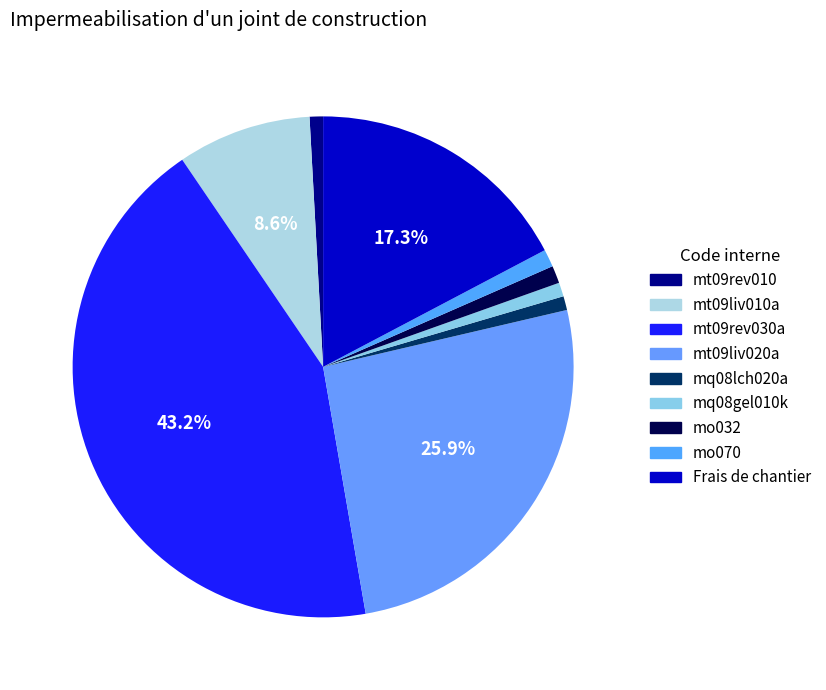

How many slices are in this pie chart?

9